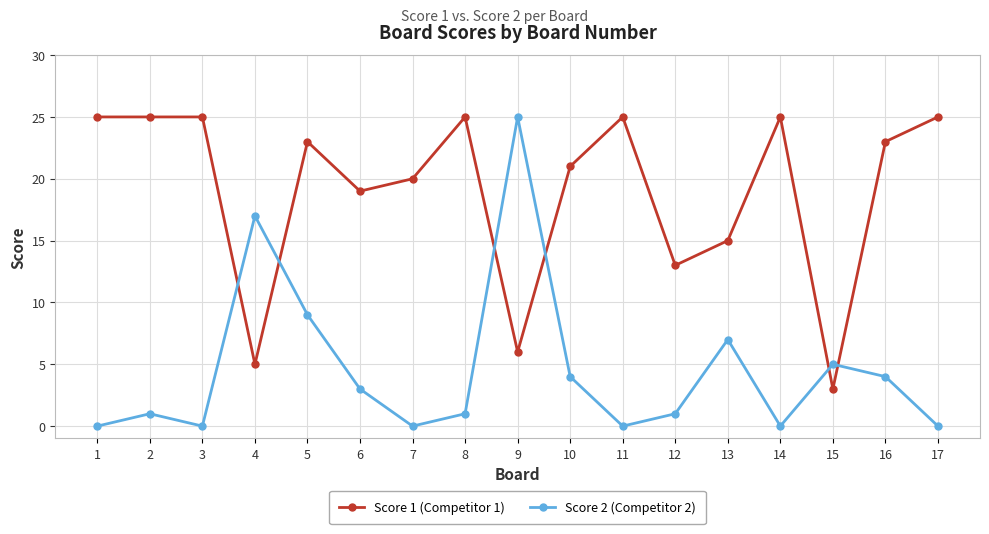

Which series has the largest total across all categories?

Score 1 (Competitor 1)